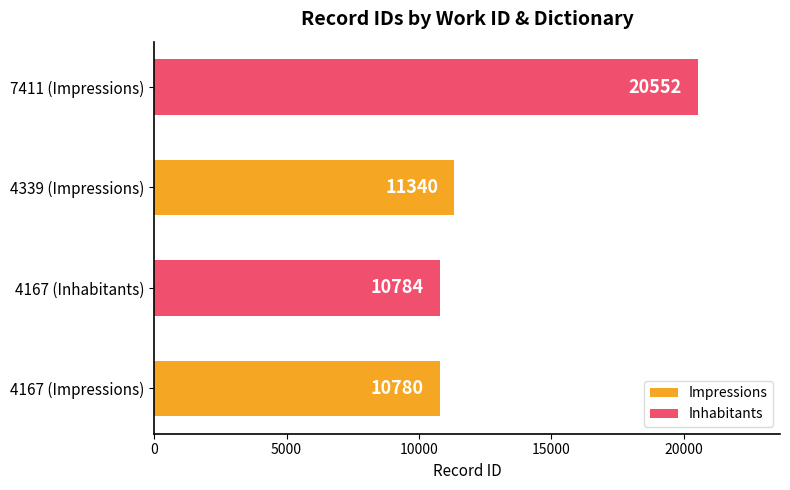

What is the maximum value shown in the chart?

20552